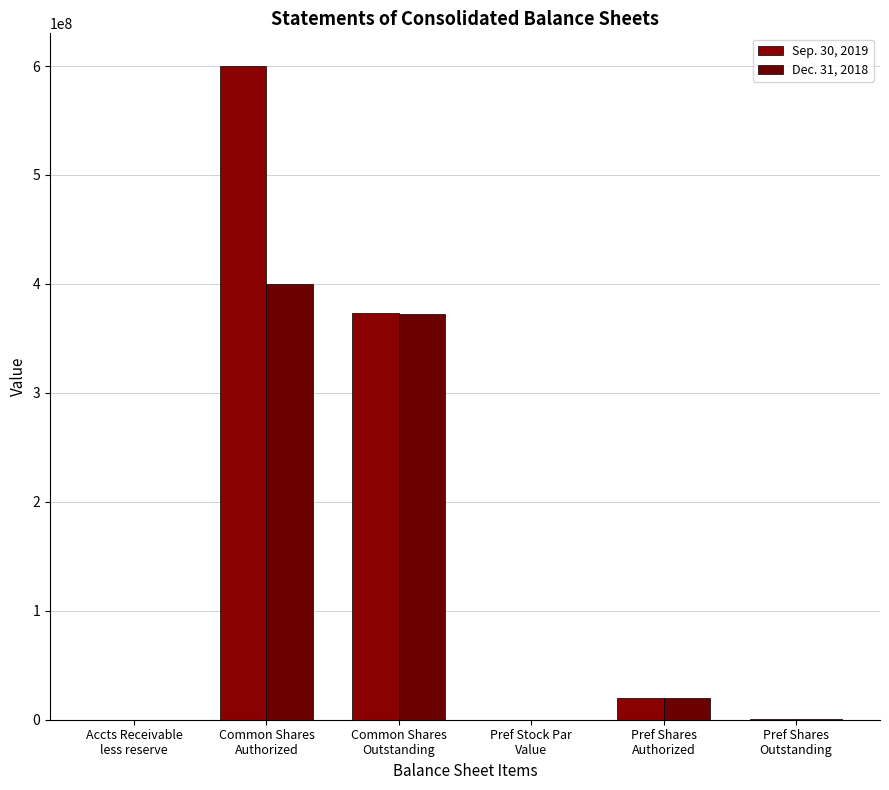

How many data points does each series have?

6